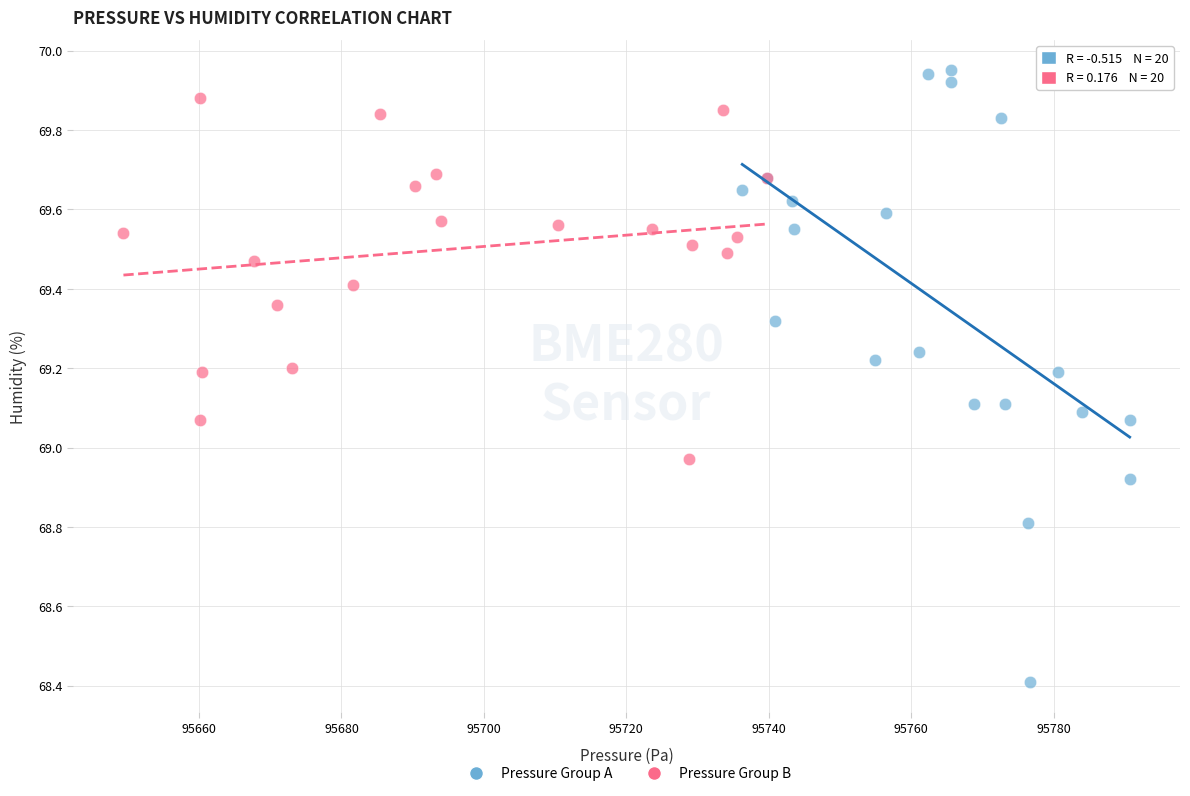

Which series has the widest spread of Y values?

Pressure Group A